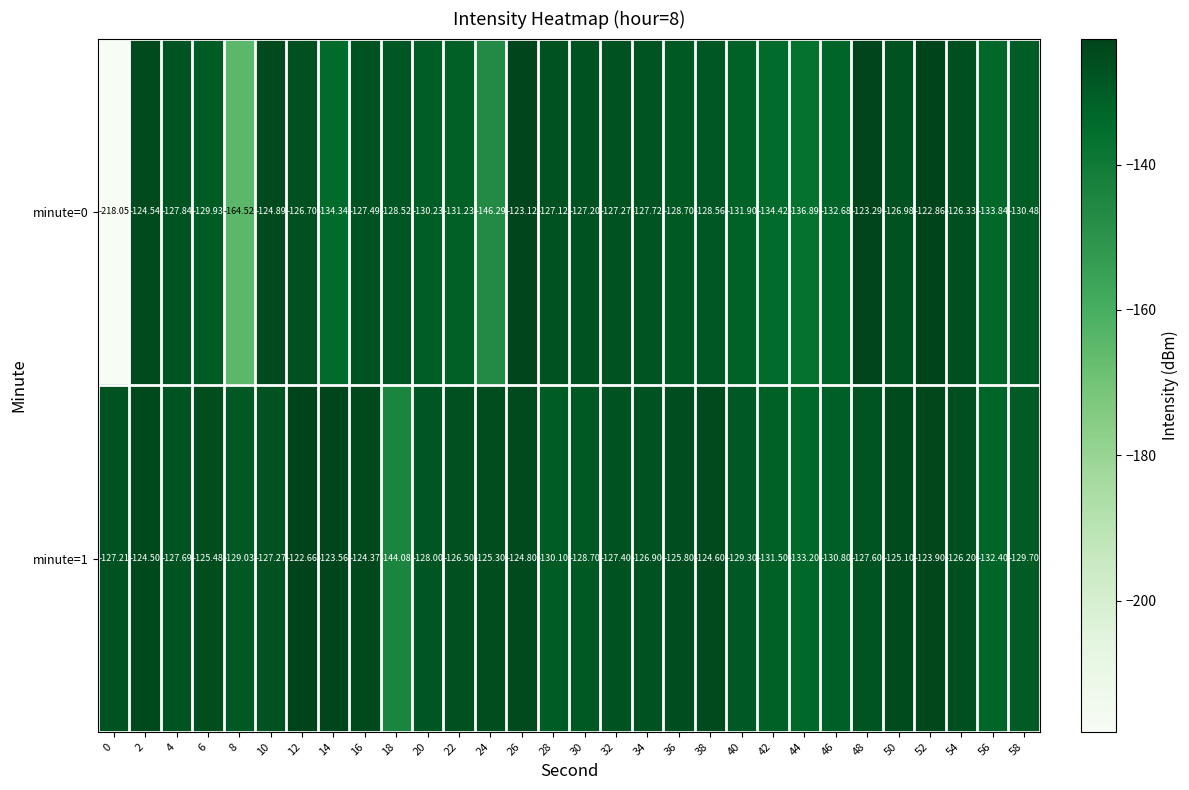

Is the value of minute=0 at 34 greater than the value of minute=1 at 34?

No